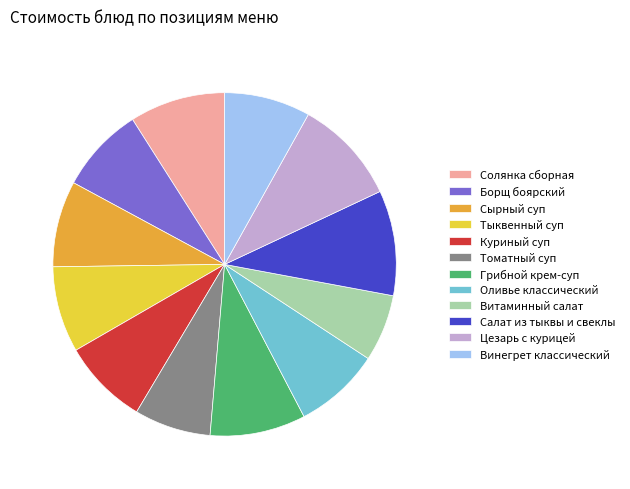

What is the ratio of the value at Винегрет классический to the value at Солянка сборная?

0.9